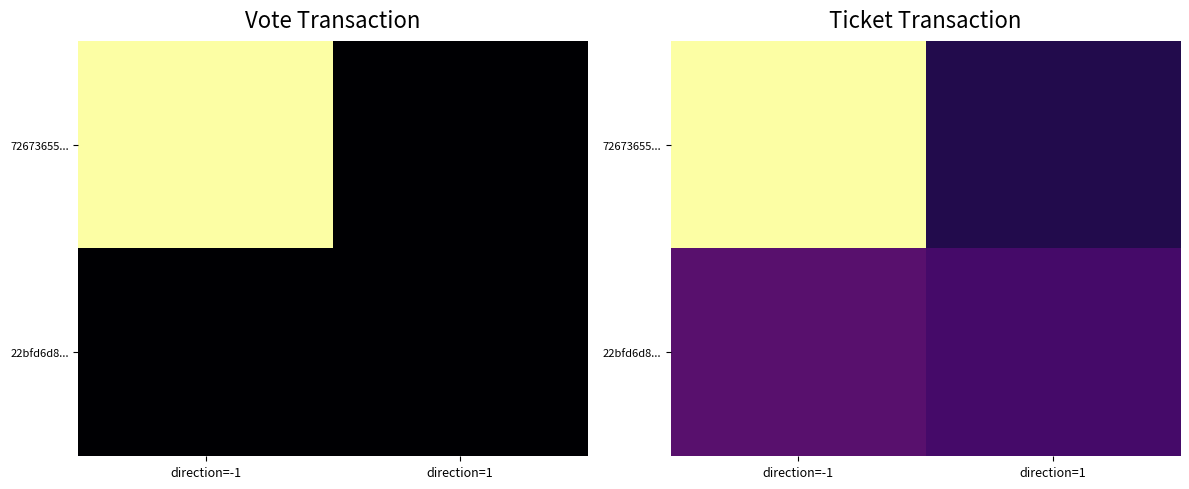

List the series in order of their peak value, lowest first.

22bfd6d8..., 72673655...